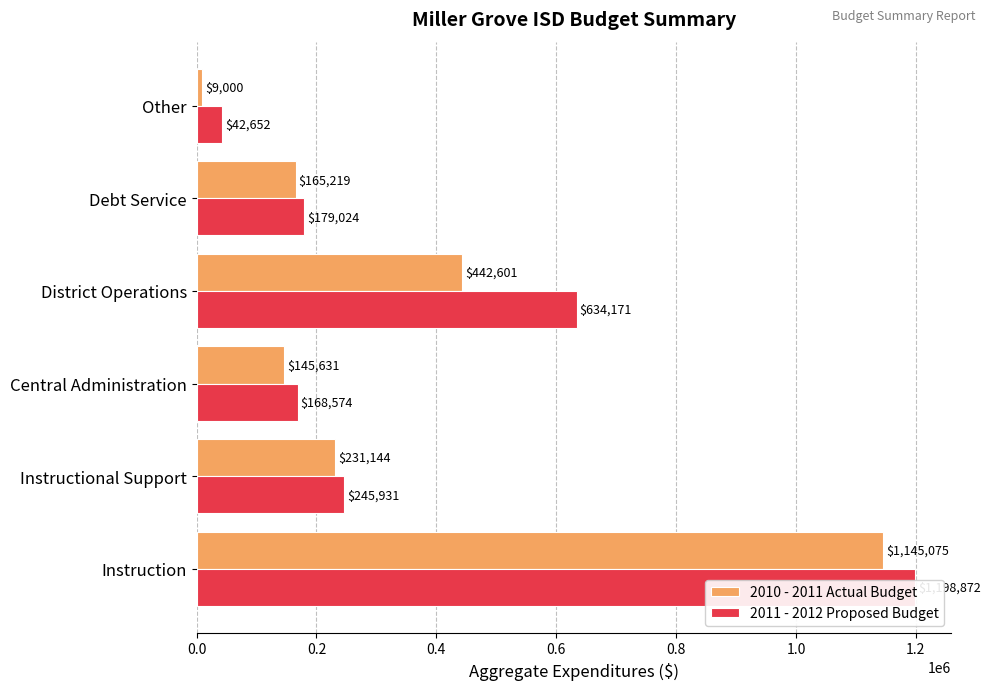

What is the total value across all series at Debt Service?

344243